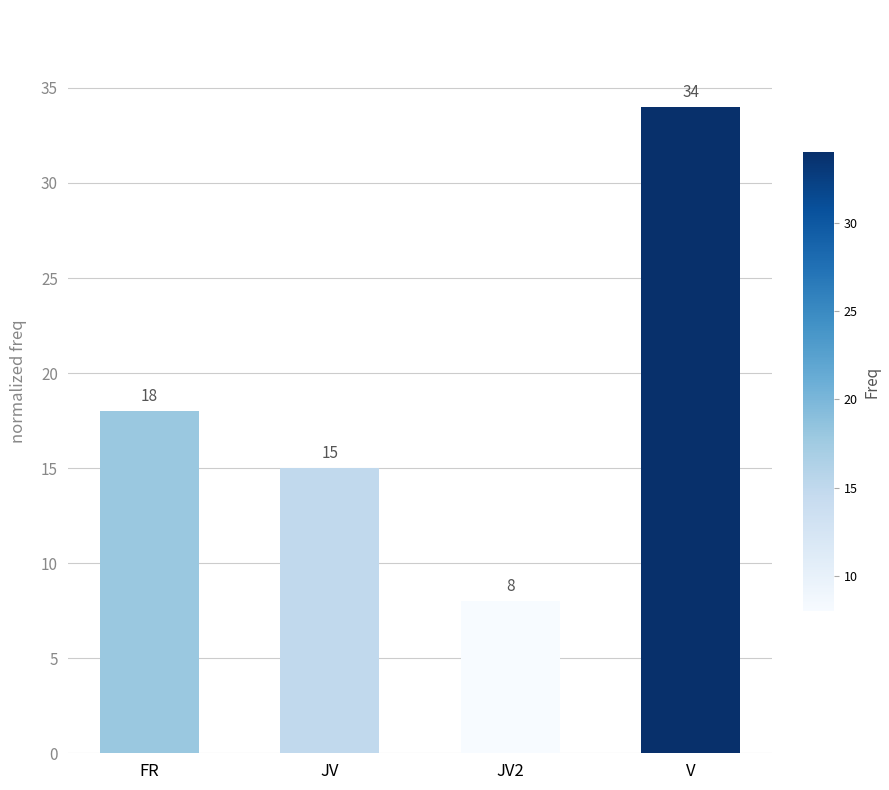

How many values are between 15 and 34?

3